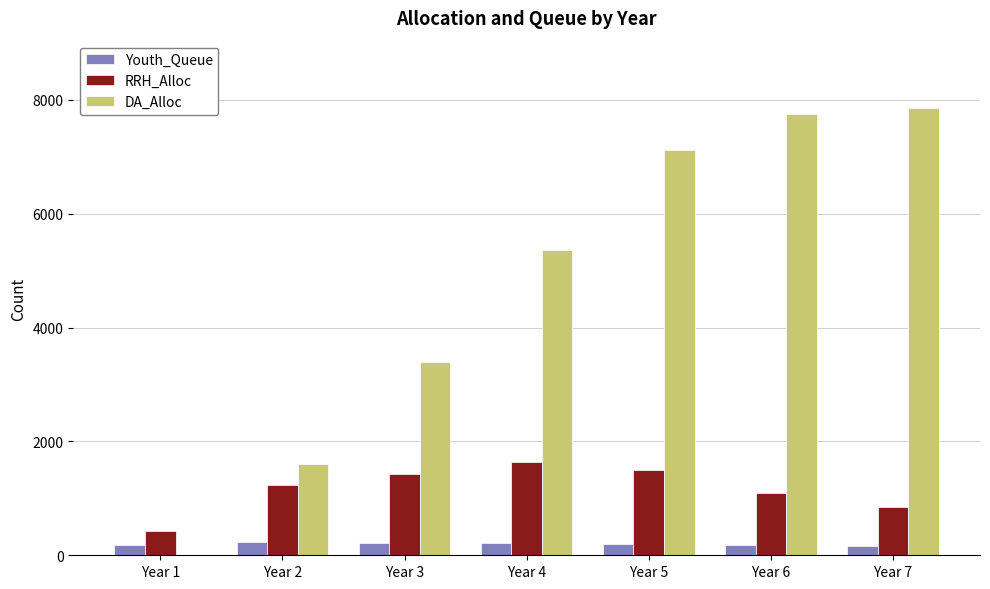

How many values in DA_Alloc are above zero?

6